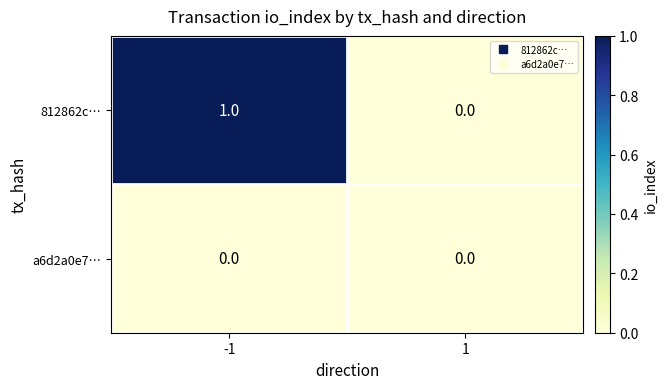

What is the difference between the highest and lowest values at -1?

1